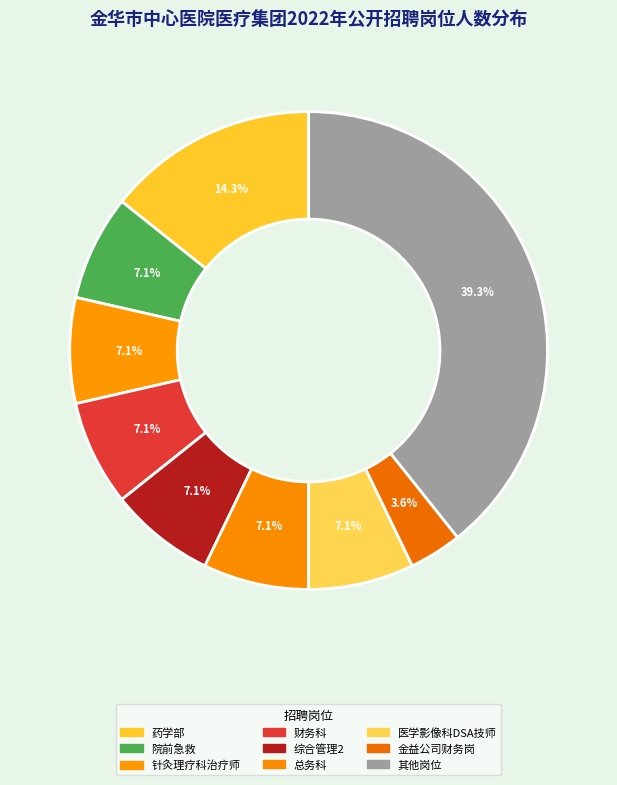

How many slices are in this pie chart?

9